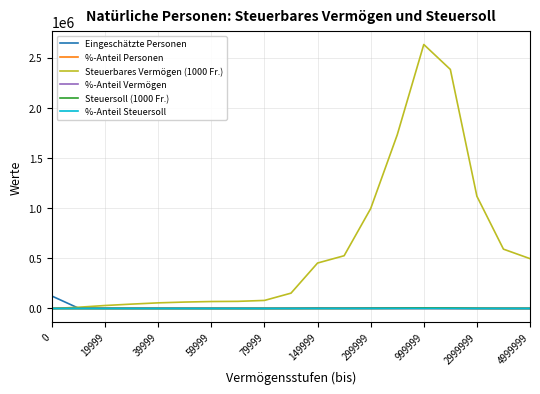

Which series has the widest spread of values?

Steuerbares Vermögen (1000 Fr.)